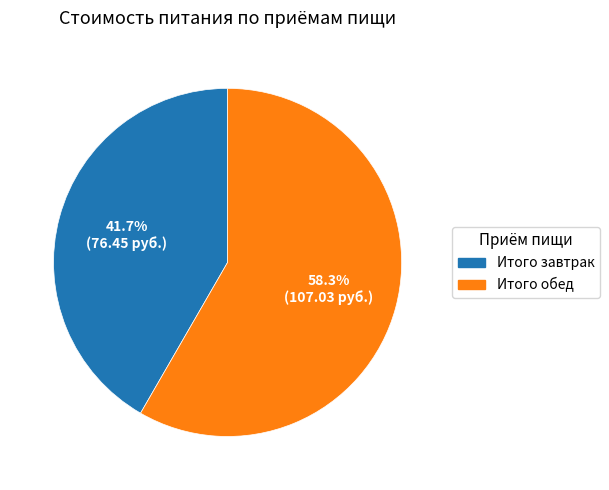

How many segments does this pie chart have?

2